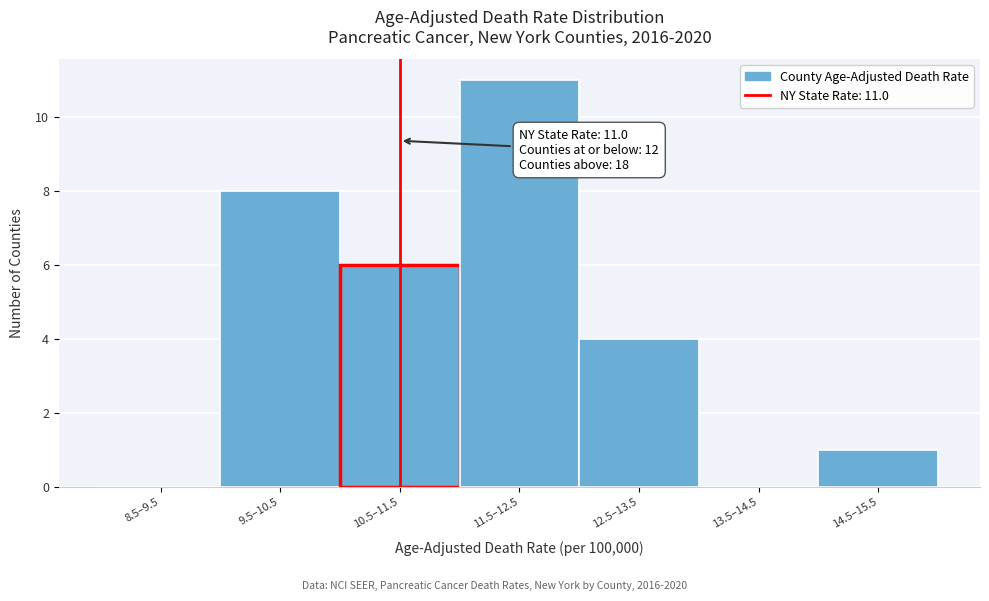

Reading right to left, extract all data points from this chart.

14.5–15.5=1	13.5–14.5=0	12.5–13.5=4	11.5–12.5=11	10.5–11.5=6	9.5–10.5=8	8.5–9.5=0